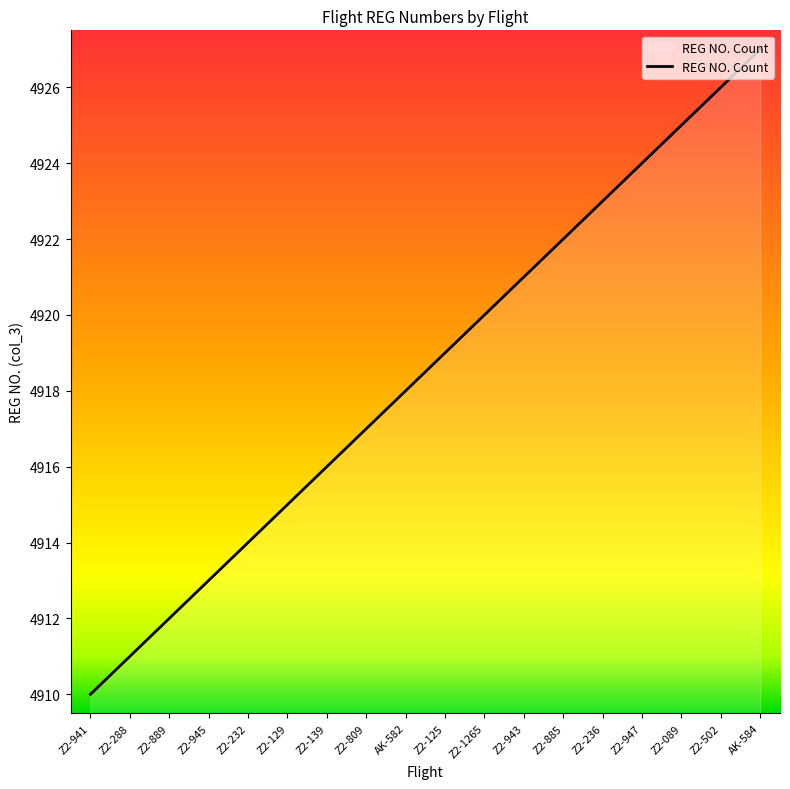

Reading left to right, what are all the values shown in this chart?

Z2-941=4910	Z2-288=4911	Z2-889=4912	Z2-945=4913	Z2-232=4914	Z2-129=4915	Z2-139=4916	Z2-809=4917	AK-582=4918	Z2-125=4919	Z2-1265=4920	Z2-943=4921	Z2-885=4922	Z2-236=4923	Z2-947=4924	Z2-089=4925	Z2-502=4926	AK-584=4927